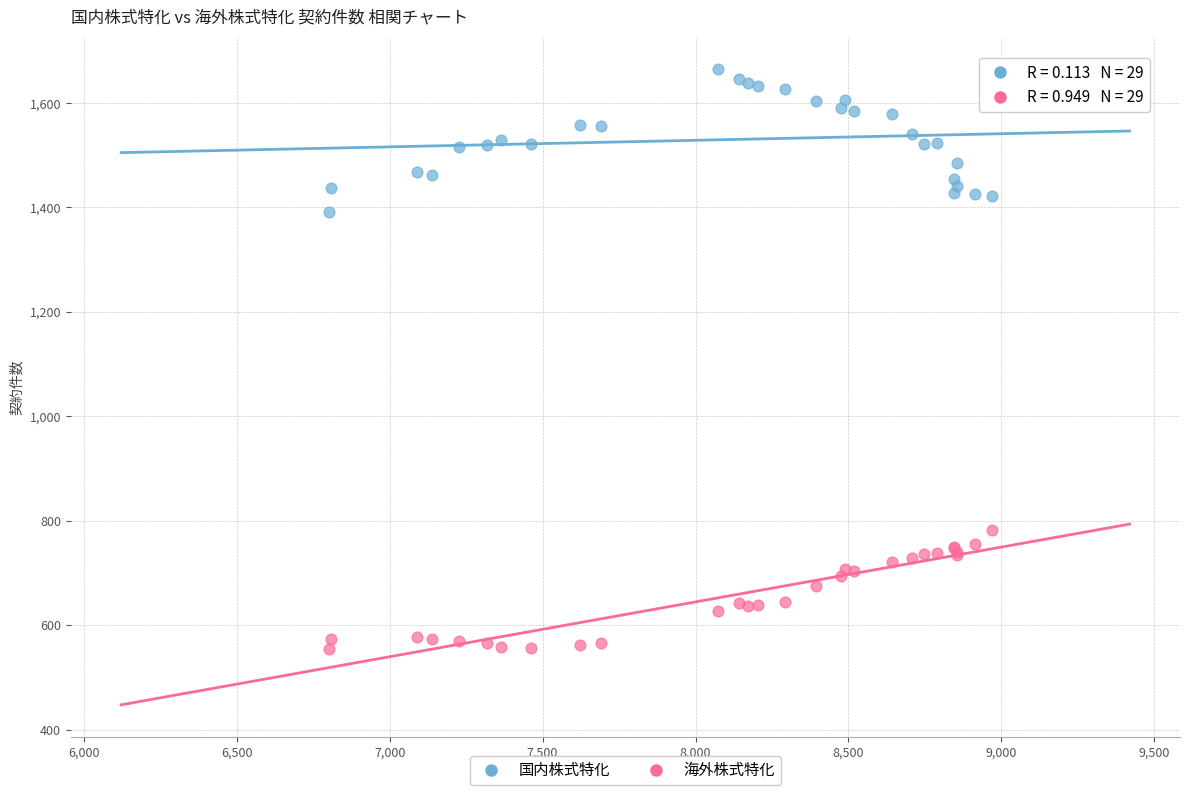

Across all series, what Y value is closest to 1110?

1392